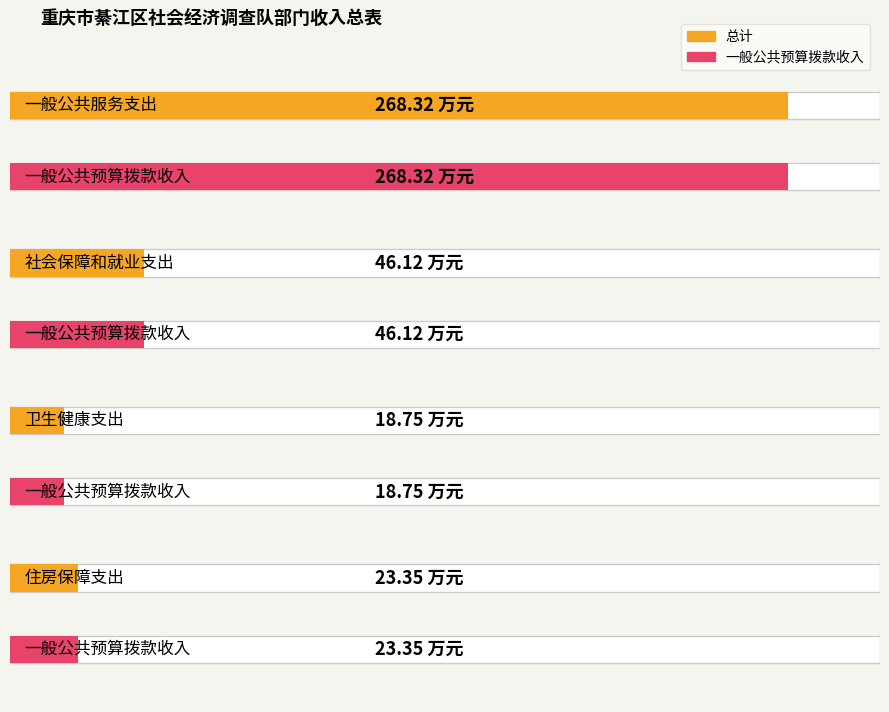

What is the value of the 总计 bar at the 2nd from the left?

46.1